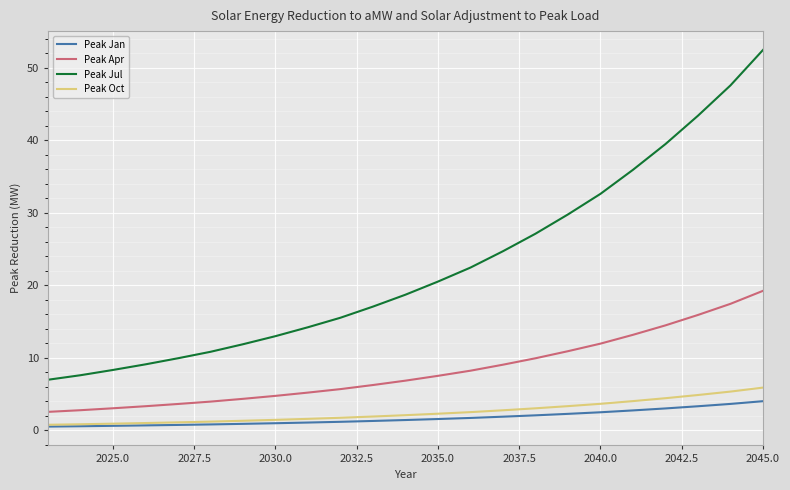

What are all the series names shown in the legend?

Peak Jan, Peak Apr, Peak Jul, Peak Oct